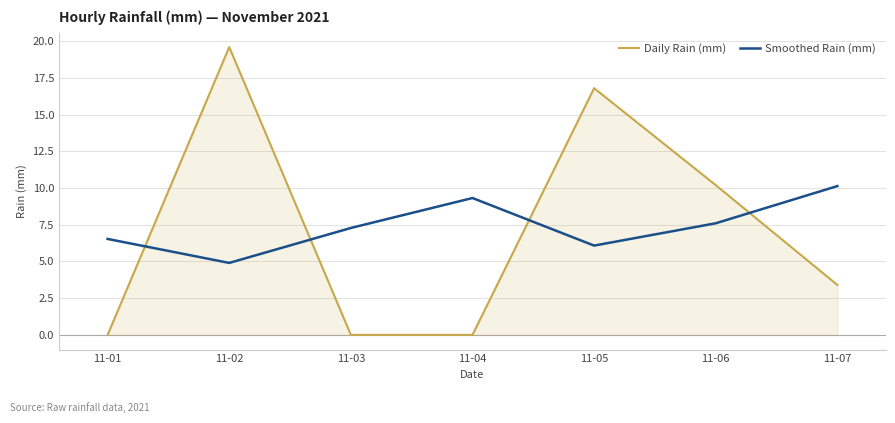

What is the difference between the second highest and second lowest values in the Smoothed Rain (mm) series?

3.2